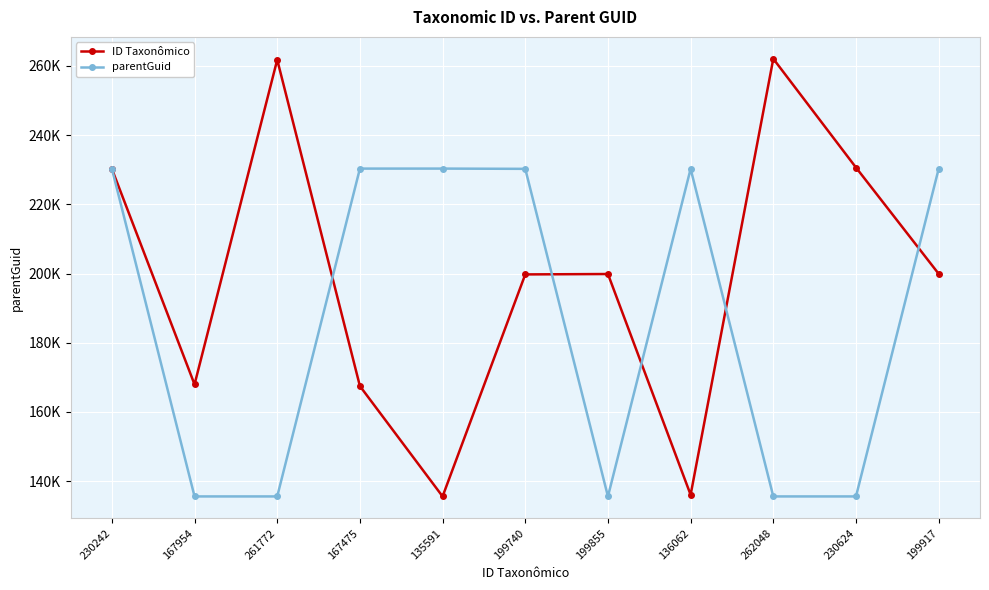

Which has a higher value, 199855 or 199740?

199855